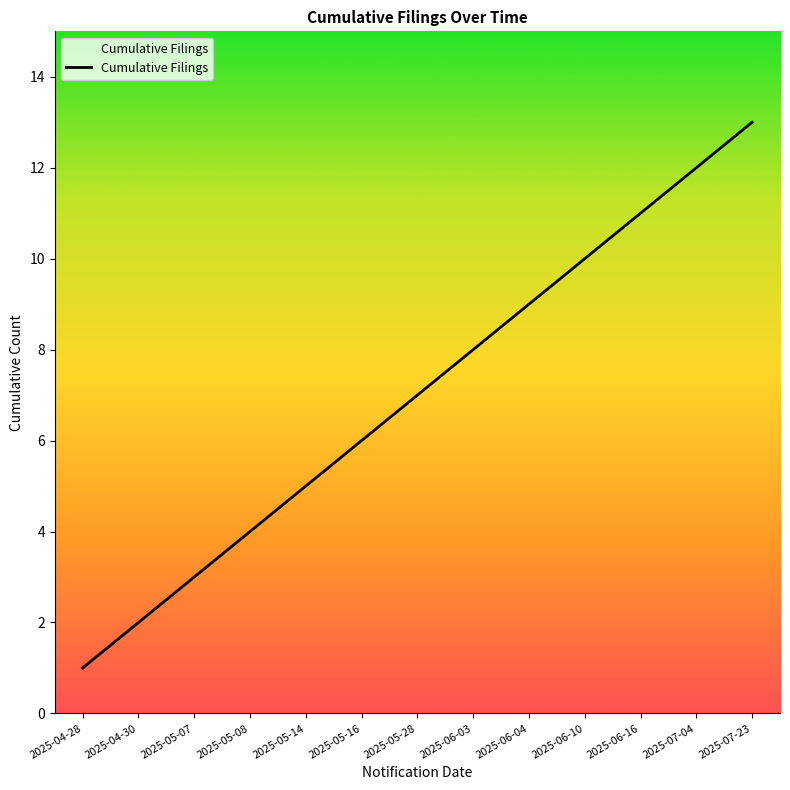

What is the greatest value displayed?

13